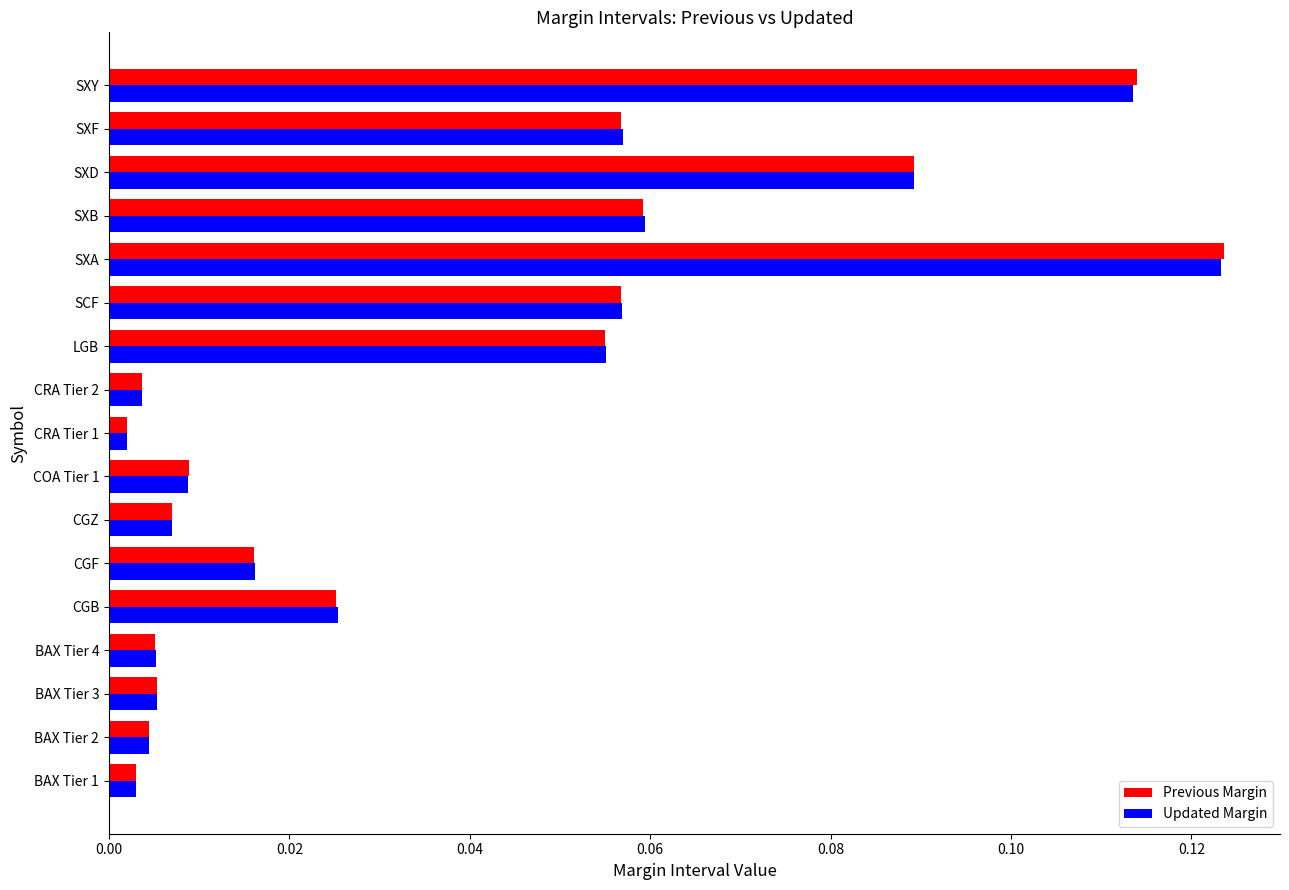

At which category is the sum across all series the highest?

SXA